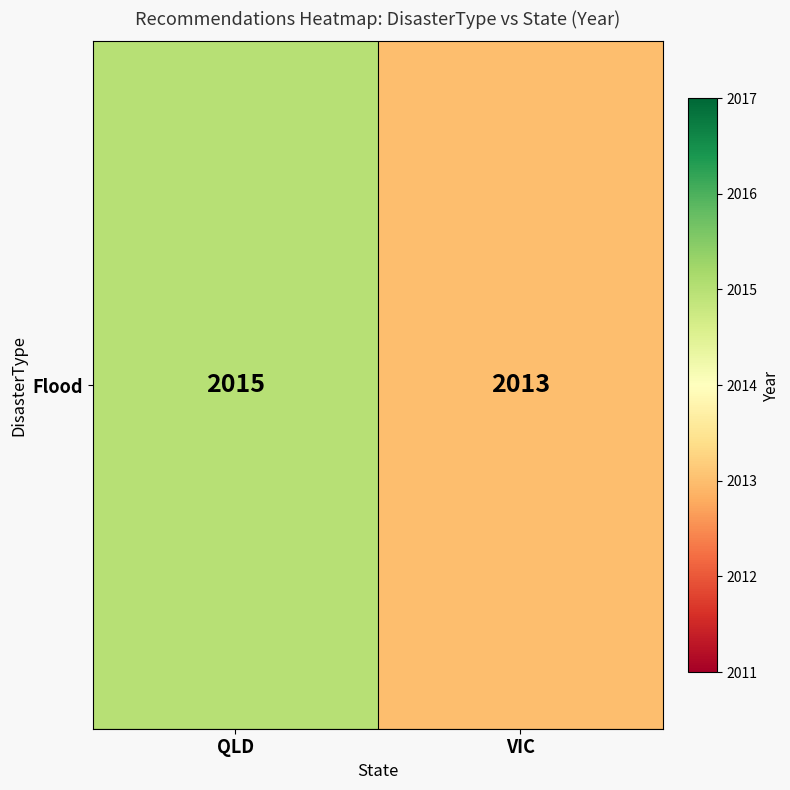

How many values are between 2013 and 2015?

2